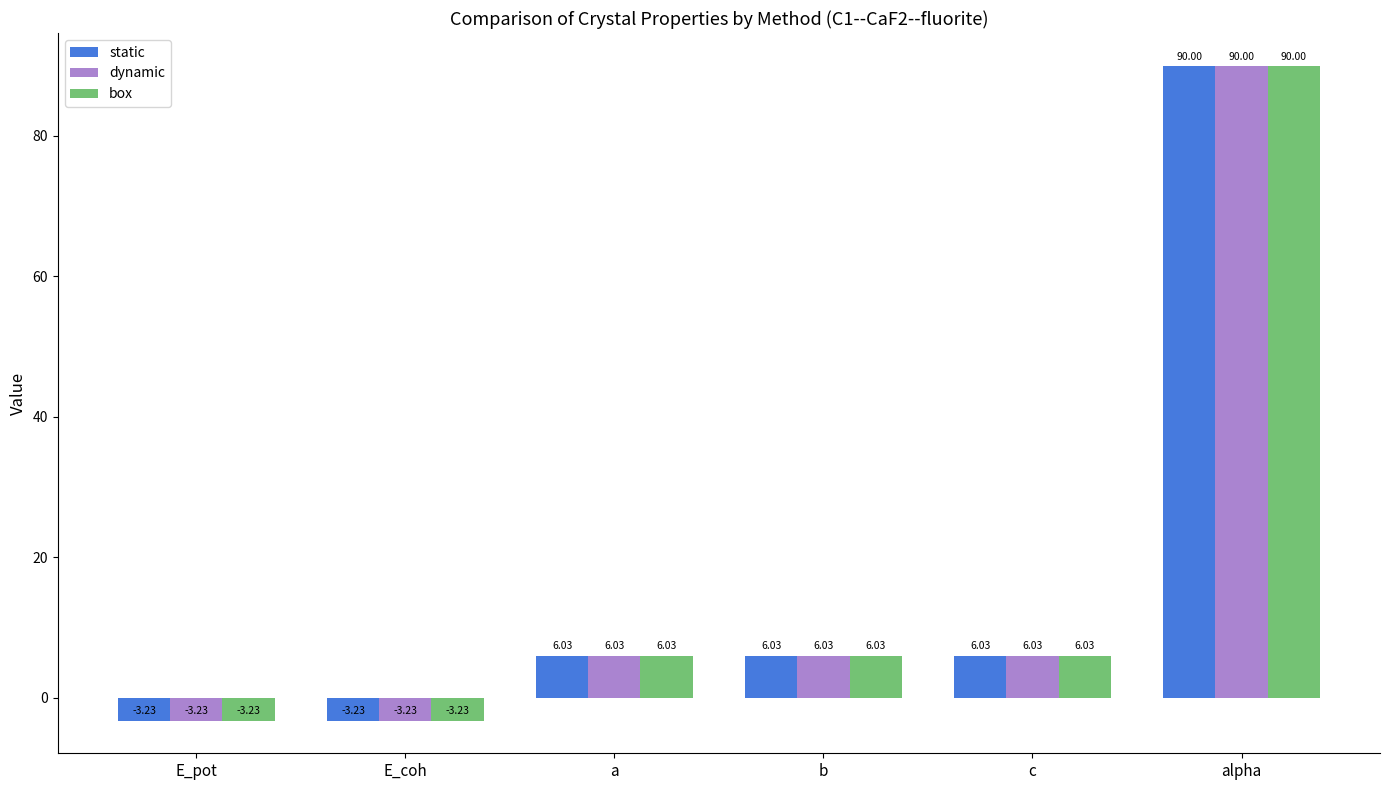

What is the label of the 1st bar from the left?

E_pot